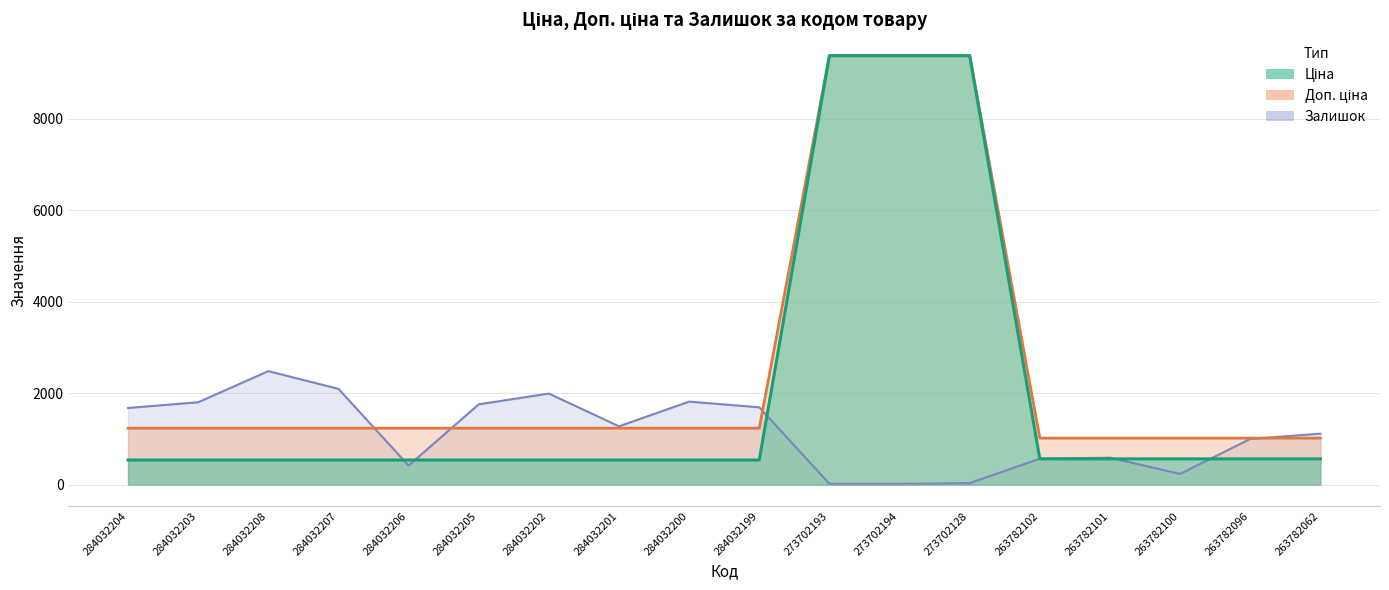

True or false: Залишок has a value of 235.0 at 263782100.

True